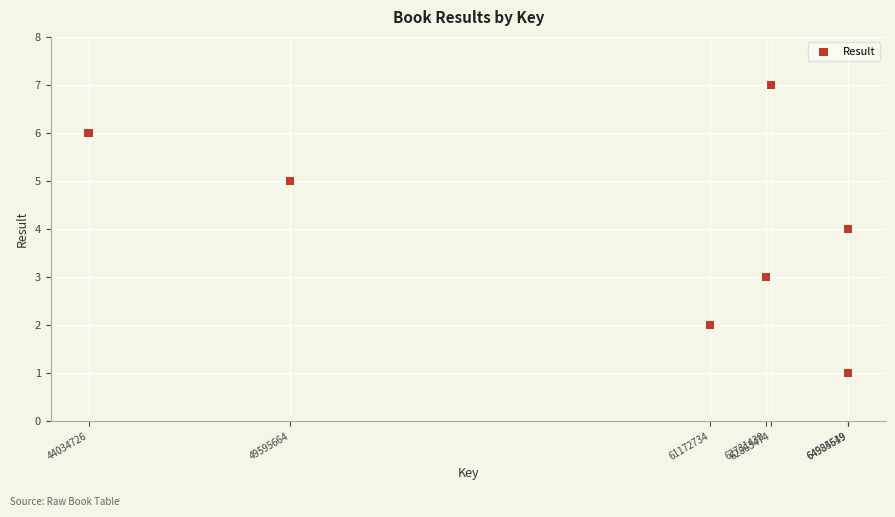

What is the average Y value?

4